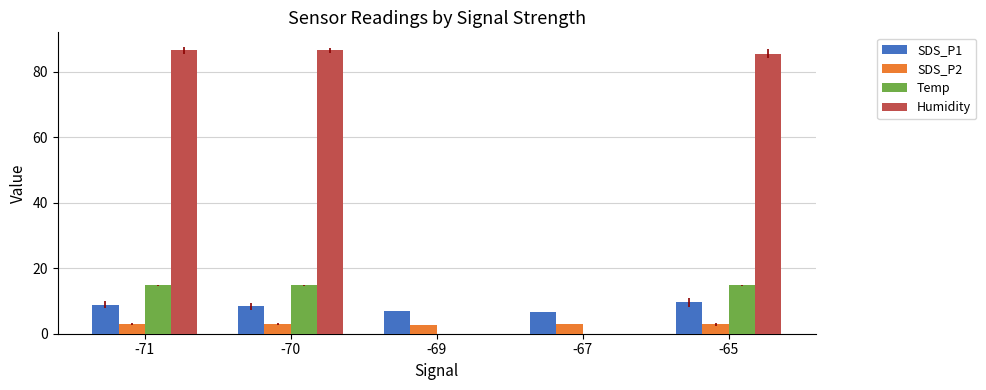

What is the maximum value shown in the chart?

86.6